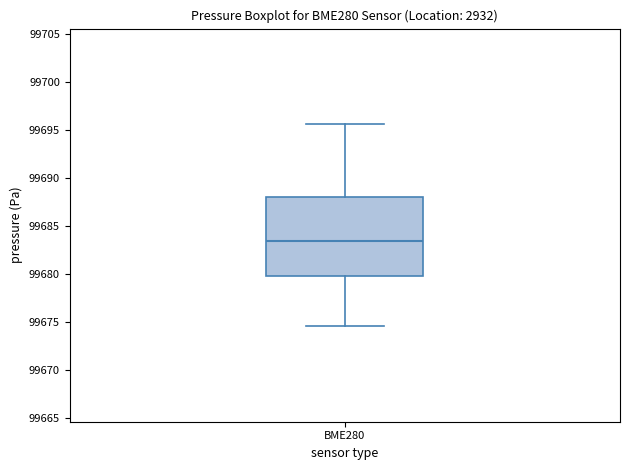

Where does the lower whisker of the box for BME280 end on the y-axis? The values are not printed on the chart, so give them approximately, as read against the axis.

99674.5